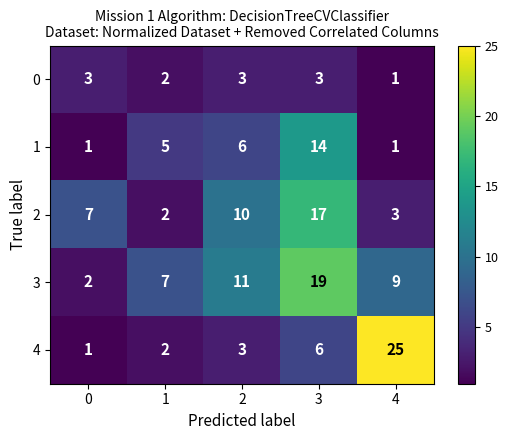

True or false: 0 has a value of 3 at 2.

True